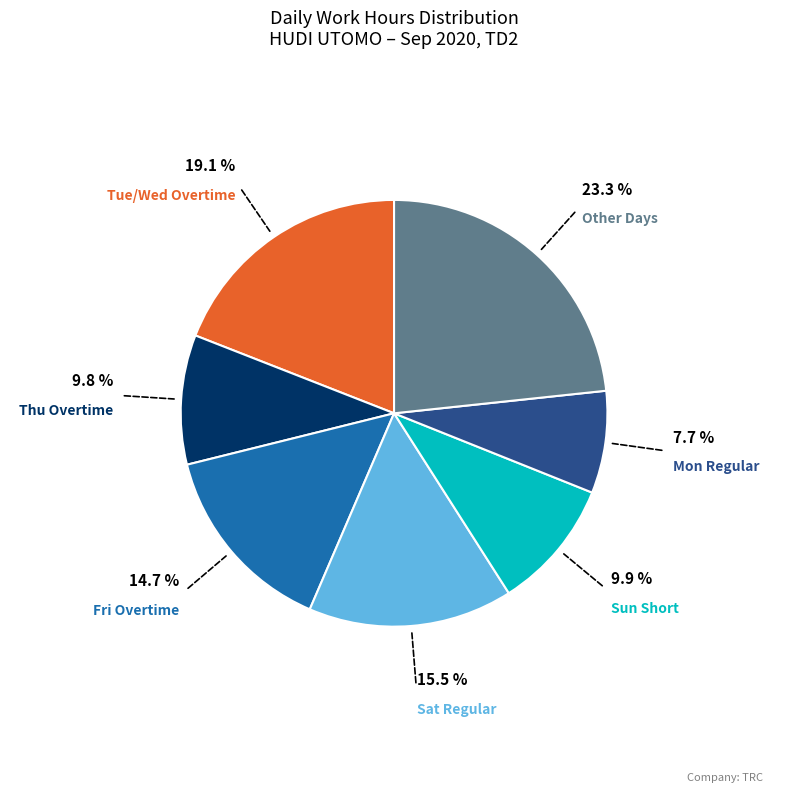

What percentage do Fri Overtime and Sat Regular together represent?

30.2%